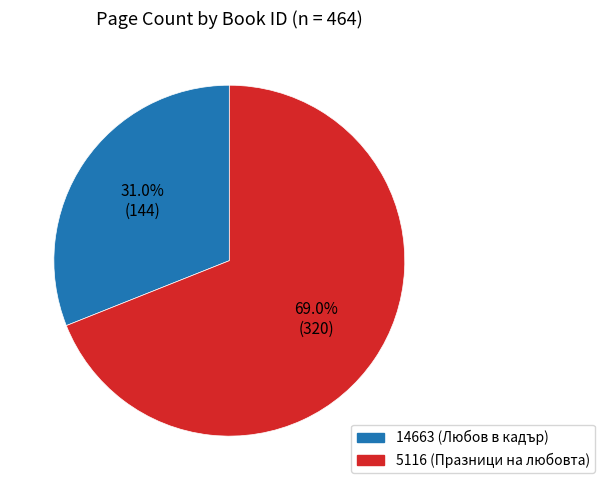

Does 5116 represent more than half of the total?

Yes